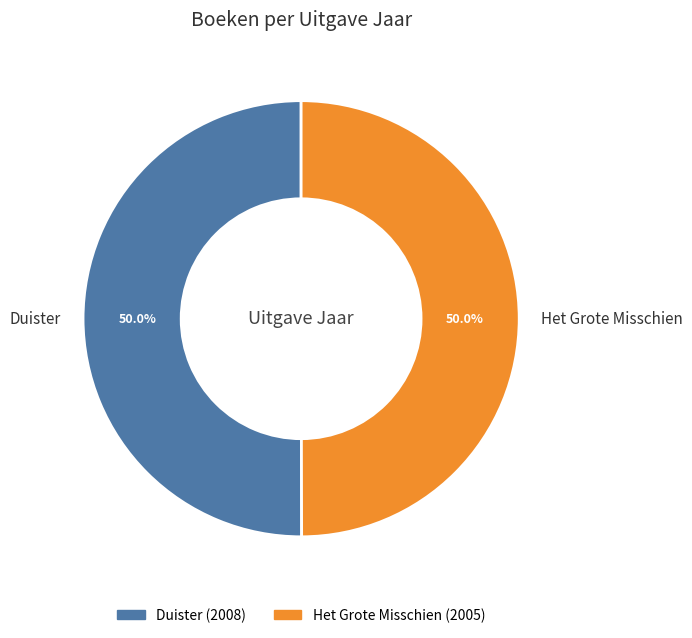

How many slices are in this pie chart?

2